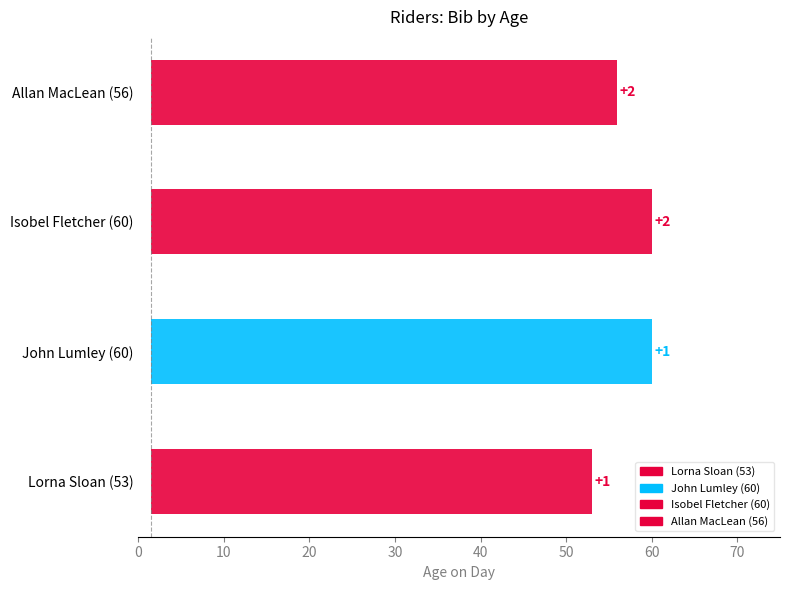

What is the greatest value displayed?

2